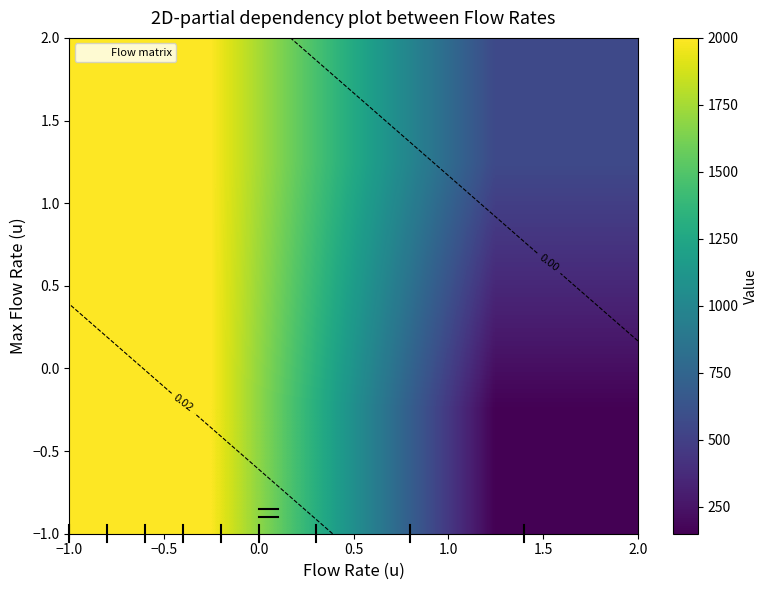

At how many categories does at least one series exceed 1914?

1